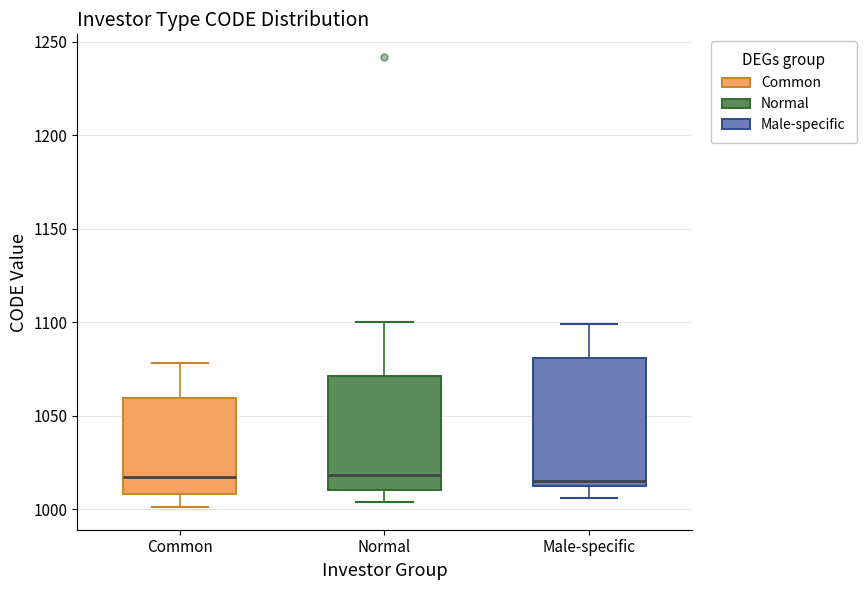

Reading left to right, transcribe this box plot: for each box, give where its median line is, the range the box spans, and where its two whiskers end, as read against the y-axis. The values are not printed on the chart, so give them approximately, as read against the axis.

Common: median 1015, box 1010 to 1060, whiskers 1000 to 1080
Normal: median 1020, box 1010 to 1070, whiskers 1005 to 1100
Male-specific: median 1015 (just above the box's lower edge), box 1015 to 1080, whiskers 1005 to 1100